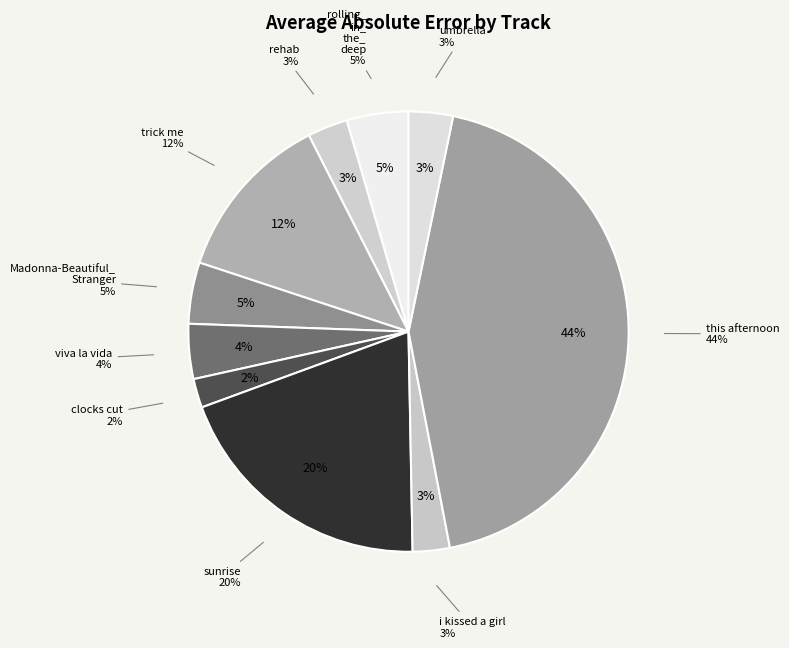

To the nearest percent, what is the difference between the sunrise and rehab slice percentages?

17%